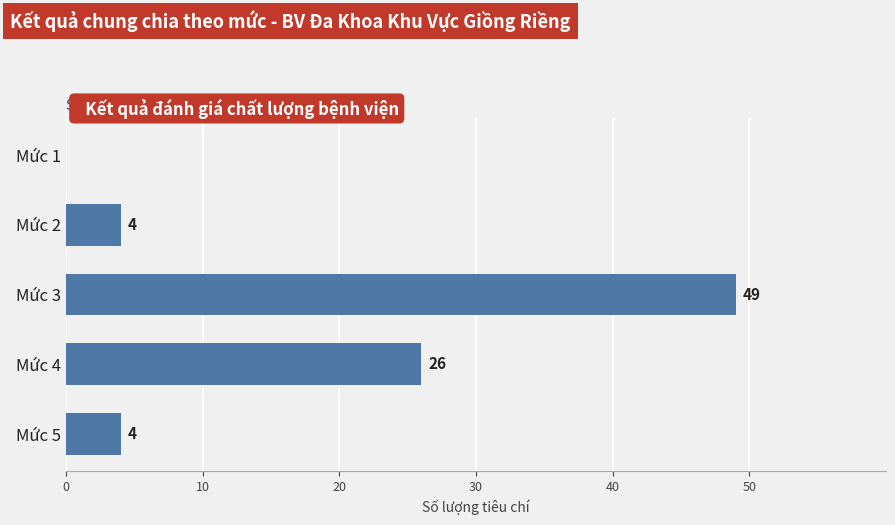

Reading top to bottom, list all the values displayed in this chart.

Mức 1=0	Mức 2=4	Mức 3=49	Mức 4=26	Mức 5=4